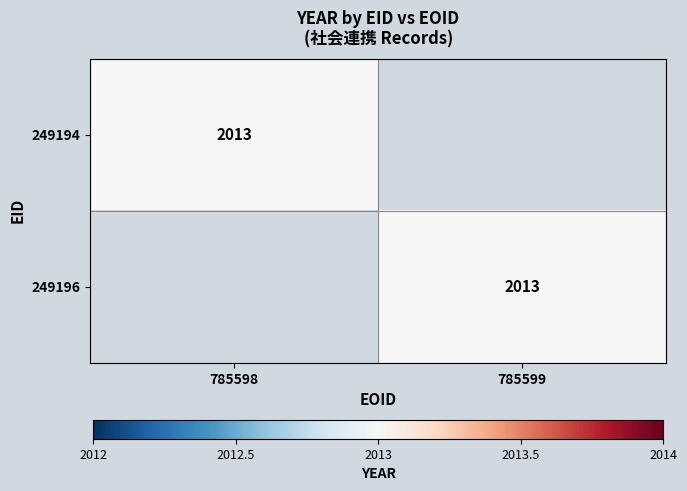

Is it true that 249196 equals 2013 at 785599?

True